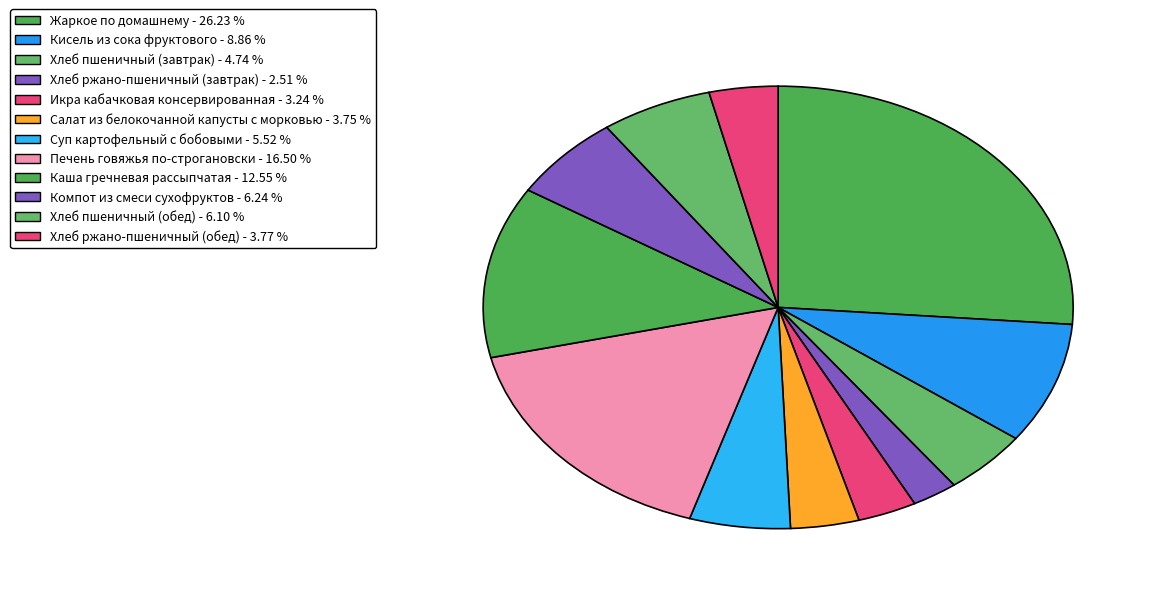

What is the ratio of the value at Хлеб пшеничный (завтрак) to the value at Хлеб ржано-пшеничный (завтрак)?

1.9